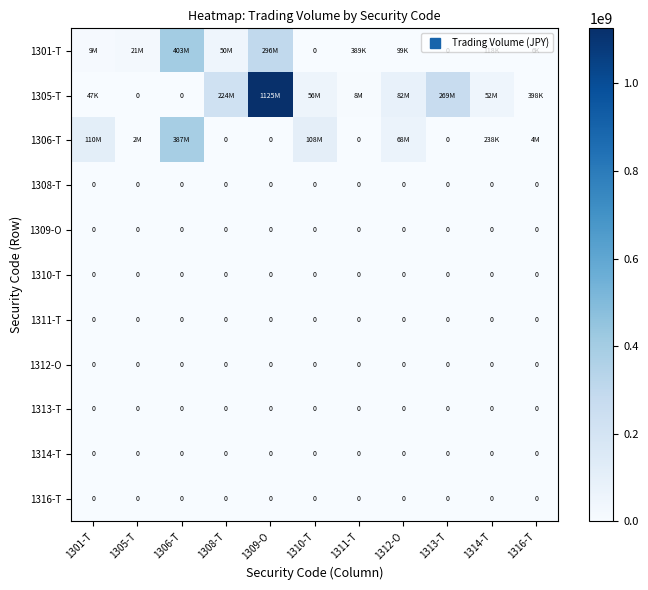

Which series has the widest spread of values?

1305-T